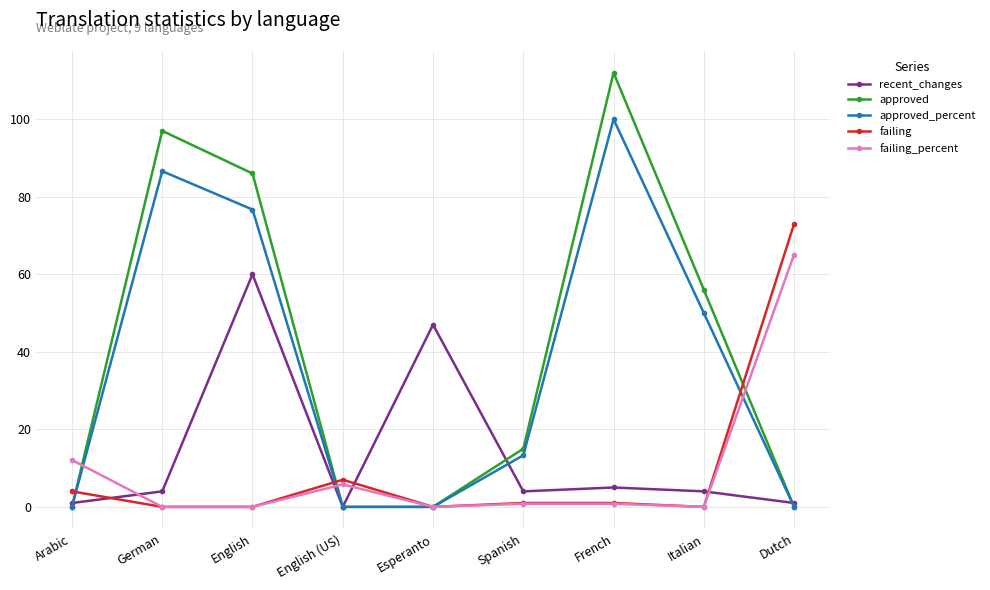

Reading left to right, extract all data points from this chart.

recent_changes: Arabic=1.0	German=4.0	English=60.0	English (US)=0.0	Esperanto=47.0	Spanish=4.0	French=5.0	Italian=4.0	Dutch=1.0
approved: Arabic=0.0	German=97.0	English=86.0	English (US)=0.0	Esperanto=0.0	Spanish=15.0	French=112.0	Italian=56.0	Dutch=0.0
approved_percent: Arabic=0.0	German=86.6	English=76.7	English (US)=0.0	Esperanto=0.0	Spanish=13.3	French=100.0	Italian=50.0	Dutch=0.0
failing: Arabic=4.0	German=0.0	English=0.0	English (US)=7.0	Esperanto=0.0	Spanish=1.0	French=1.0	Italian=0.0	Dutch=73.0
failing_percent: Arabic=12.1	German=0.0	English=0.0	English (US)=5.8	Esperanto=0.0	Spanish=0.8	French=0.8	Italian=0.0	Dutch=65.1